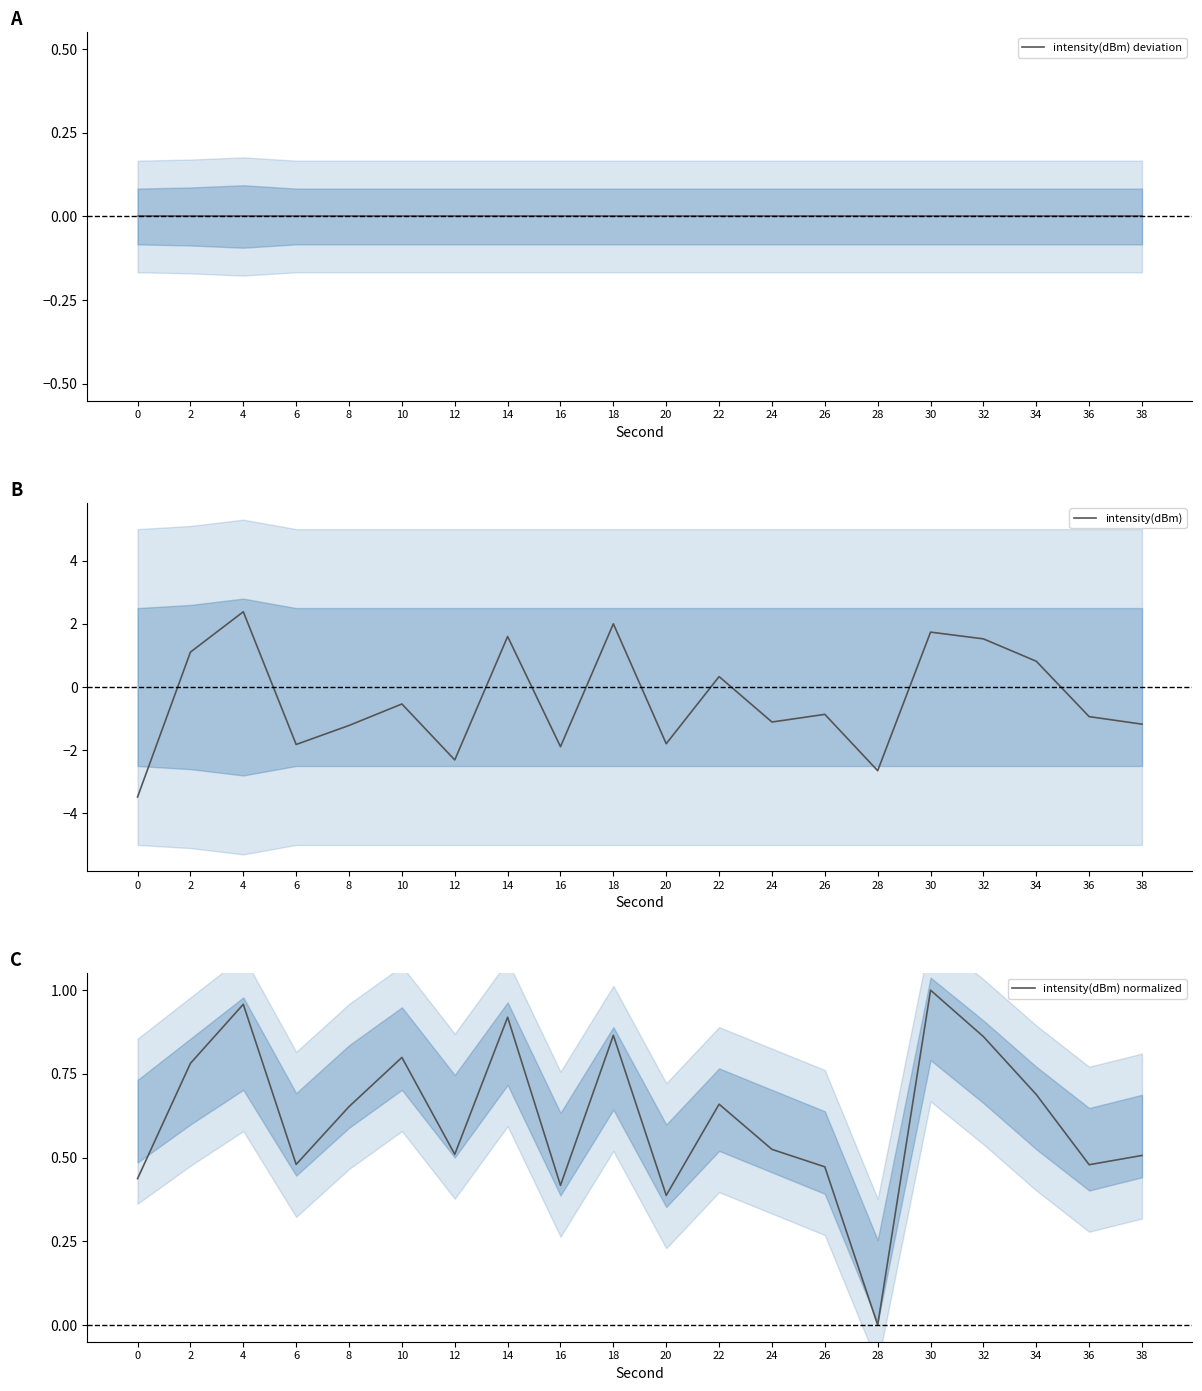

How many interior local peaks does the intensity(dBm) normalized series have?

6